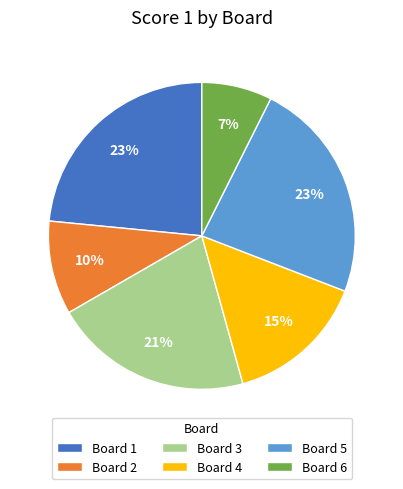

To the nearest percent, what portion does Board 3 represent?

21%